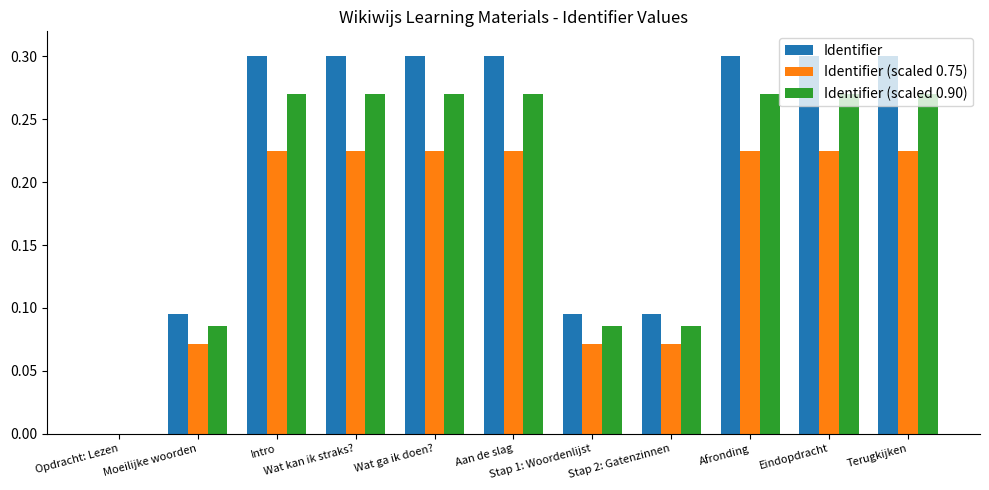

Which series has the largest total across all categories?

Identifier